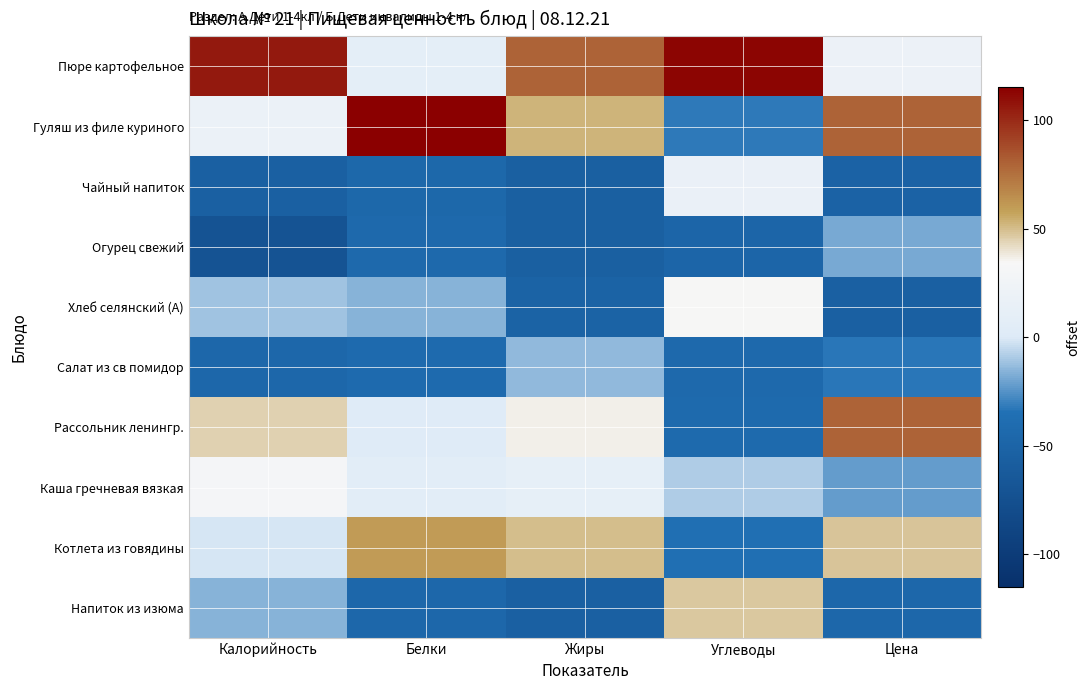

How many series are shown in this chart?

10